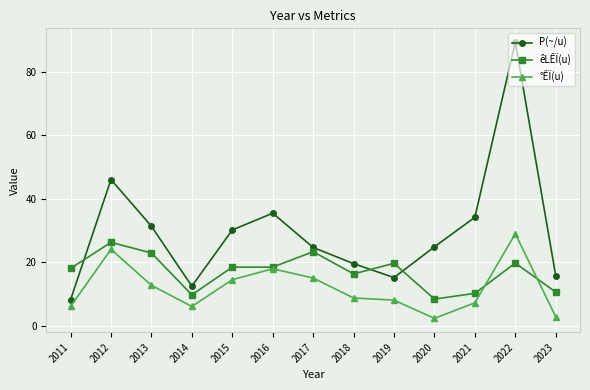

Count the number of categories in the chart.

13